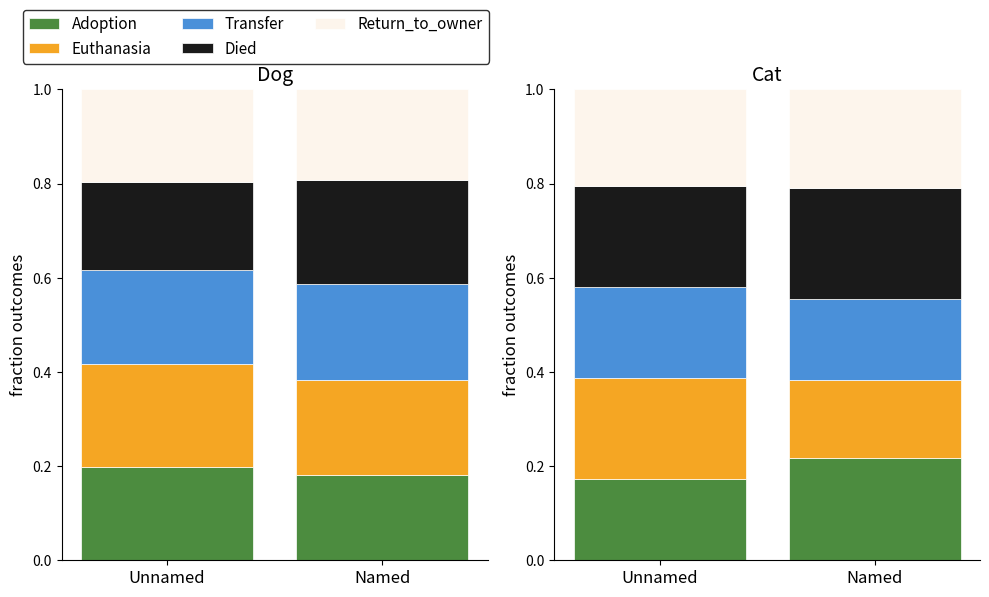

Which series has the largest range (max minus min)?

Euthanasia